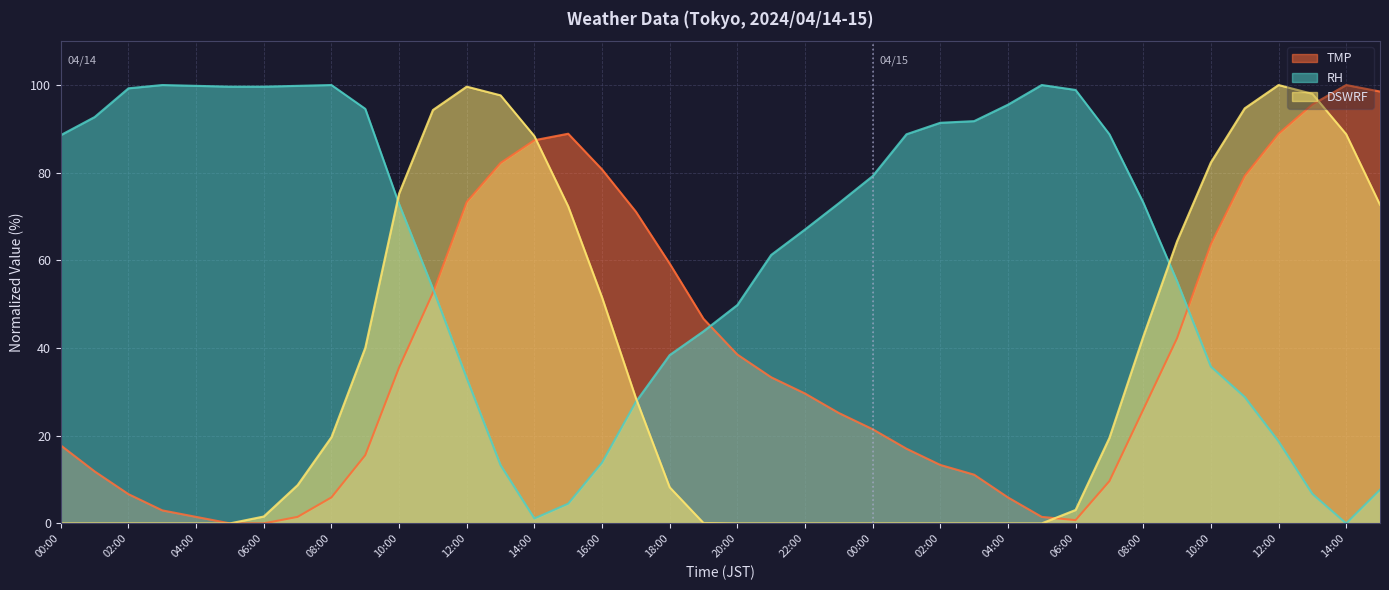

What is the total value across all series at 07:00?

110.0